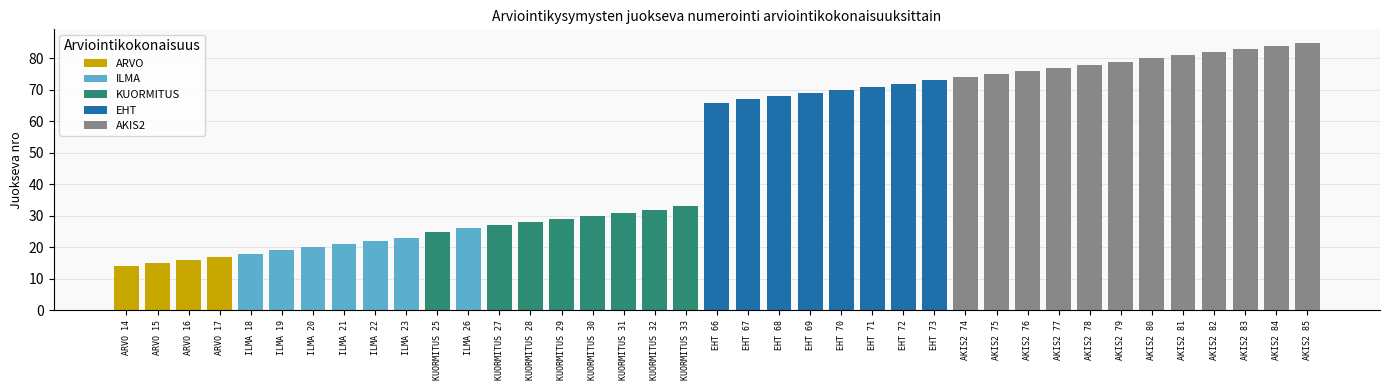

What is the sum of all values?

1956